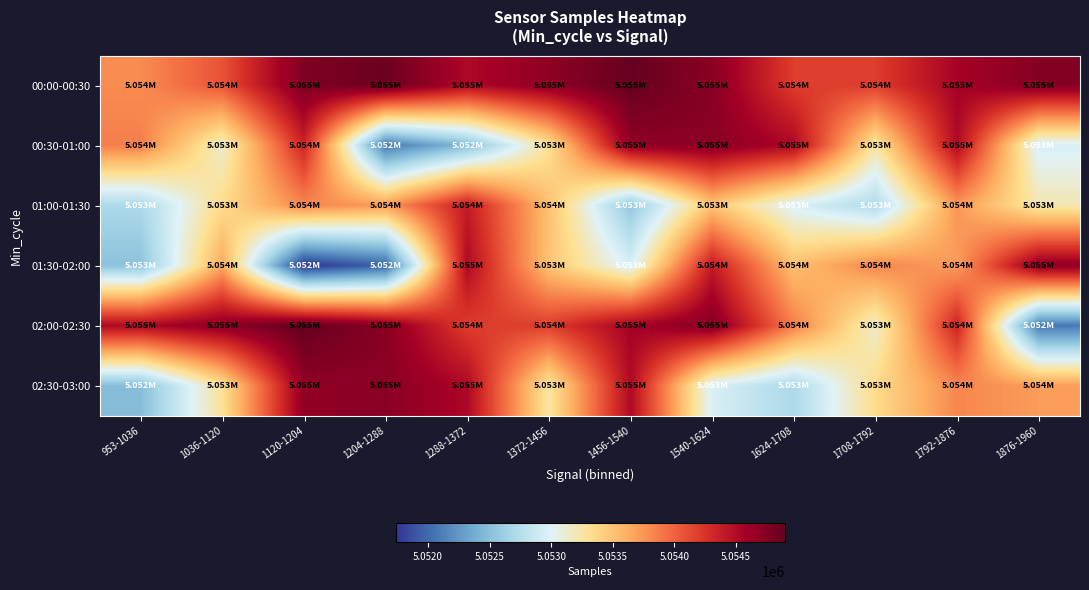

Reading left to right, transcribe all the data shown in this chart.

00:00-00:30: 953-1036=5053795	1036-1120=5054079	1120-1204=5054770	1204-1288=5054865	1288-1372=5054515	1372-1456=5054687	1456-1540=5054896	1540-1624=5054713	1624-1708=5054190	1708-1792=5054191	1792-1876=5054562	1876-1960=5054739
00:30-01:00: 953-1036=5053860	1036-1120=5053137	1120-1204=5054339	1204-1288=5052077	1288-1372=5052488	1372-1456=5053296	1456-1540=5054672	1540-1624=5054717	1624-1708=5054523	1708-1792=5053253	1792-1876=5054513	1876-1960=5052960
01:00-01:30: 953-1036=5052697	1036-1120=5053342	1120-1204=5053822	1204-1288=5053710	1288-1372=5054392	1372-1456=5053520	1456-1540=5052547	1540-1624=5053497	1624-1708=5052972	1708-1792=5052717	1792-1876=5053742	1876-1960=5053214
01:30-02:00: 953-1036=5052520	1036-1120=5053645	1120-1204=5051737	1204-1288=5051973	1288-1372=5054513	1372-1456=5053497	1456-1540=5052960	1540-1624=5054392	1624-1708=5053520	1708-1792=5053822	1792-1876=5053710	1876-1960=5054672
02:00-02:30: 953-1036=5054515	1036-1120=5054687	1120-1204=5054896	1204-1288=5054713	1288-1372=5054190	1372-1456=5054191	1456-1540=5054562	1540-1624=5054739	1624-1708=5053860	1708-1792=5053137	1792-1876=5054339	1876-1960=5052077
02:30-03:00: 953-1036=5052488	1036-1120=5053296	1120-1204=5054672	1204-1288=5054717	1288-1372=5054523	1372-1456=5053253	1456-1540=5054513	1540-1624=5052960	1624-1708=5052697	1708-1792=5053342	1792-1876=5053822	1876-1960=5053710